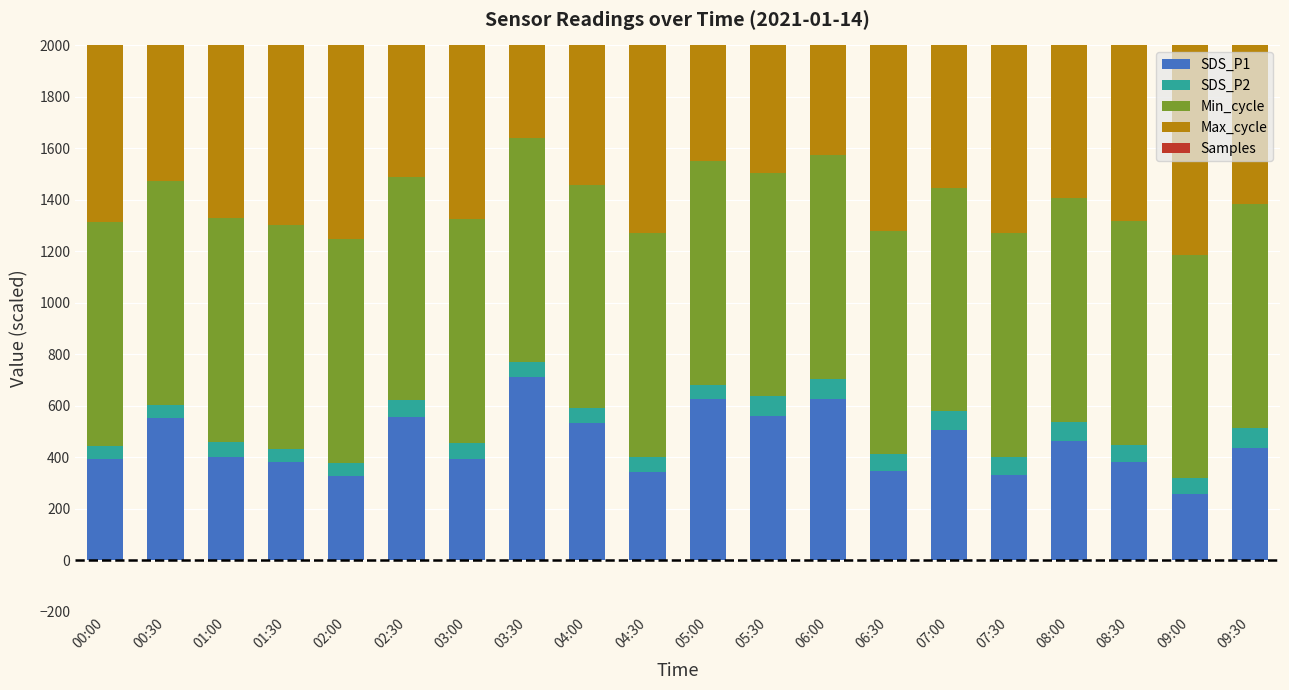

Reading right to left, extract all data points from this chart.

SDS_P1: 436.5	255.0	381.5	463.5	331.5	506.5	345.0	627.5	559.0	625.0	342.5	531.5	710.0	392.5	556.5	325.0	382.5	400.0	550.0	391.0
SDS_P2: 78.0	62.0	67.0	73.4	70.6	71.0	65.6	75.6	76.6	55.6	59.0	57.6	61.0	64.0	64.0	51.6	50.0	59.0	52.0	53.0
Min_cycle: 870.0	870.0	870.0	870.0	870.0	870.0	870.0	870.0	870.0	870.0	870.0	870.0	870.0	870.0	870.0	870.0	870.0	870.0	870.0	870.0
Max_cycle: 1024.2	1001.7	1021.2	1001.6	1002.0	1005.8	1002.6	1024.4	1001.2	1002.0	1001.8	1023.6	1002.3	1001.4	1002.2	1002.0	1002.6	1001.2	1004.6	1001.6
Samples: 1224.6	1224.6	1224.6	1224.6	1224.7	1224.7	1224.7	1224.6	1224.7	1224.7	1224.7	1224.7	1224.7	1224.8	1220.5	1224.4	1224.8	1224.8	1224.8	1220.6